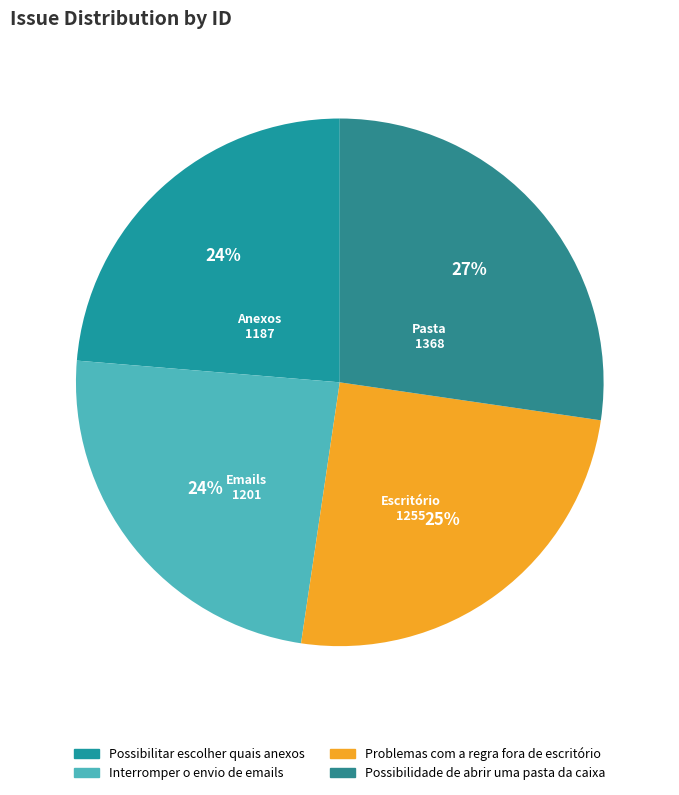

Rank the categories by value from lowest to highest.

Possibilitar escolher quais anexos, Interromper o envio de emails, Problemas com a regra fora de escritório, Possibilidade de abrir uma pasta da caixa